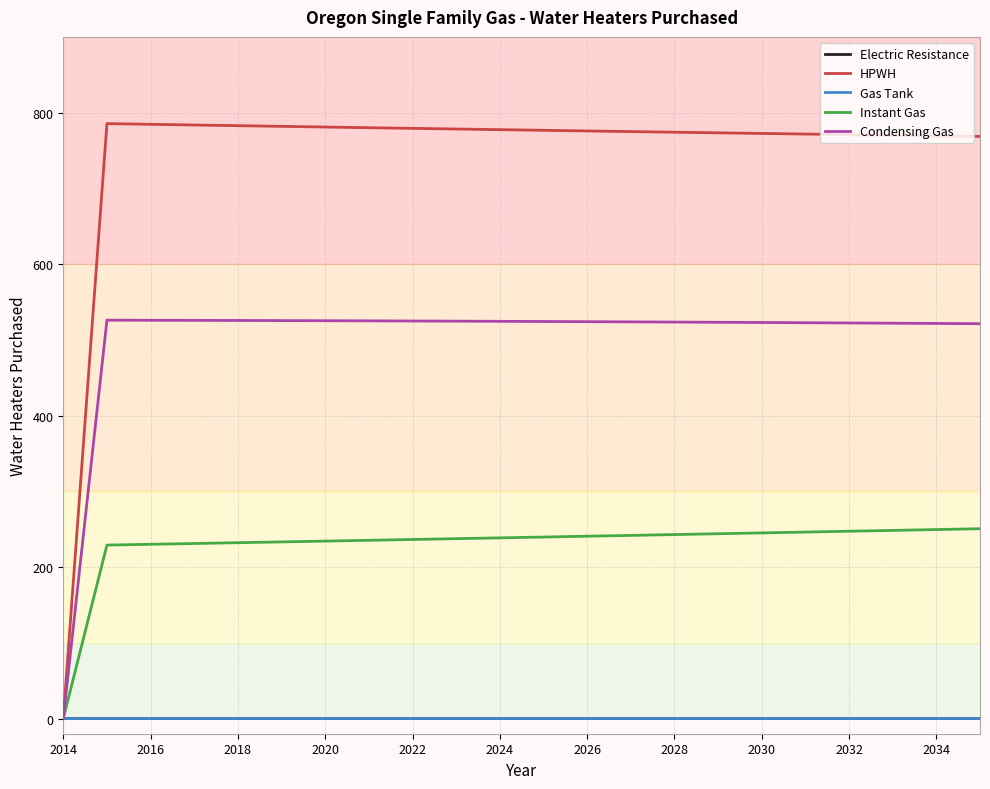

Which series has the widest spread of values?

HPWH